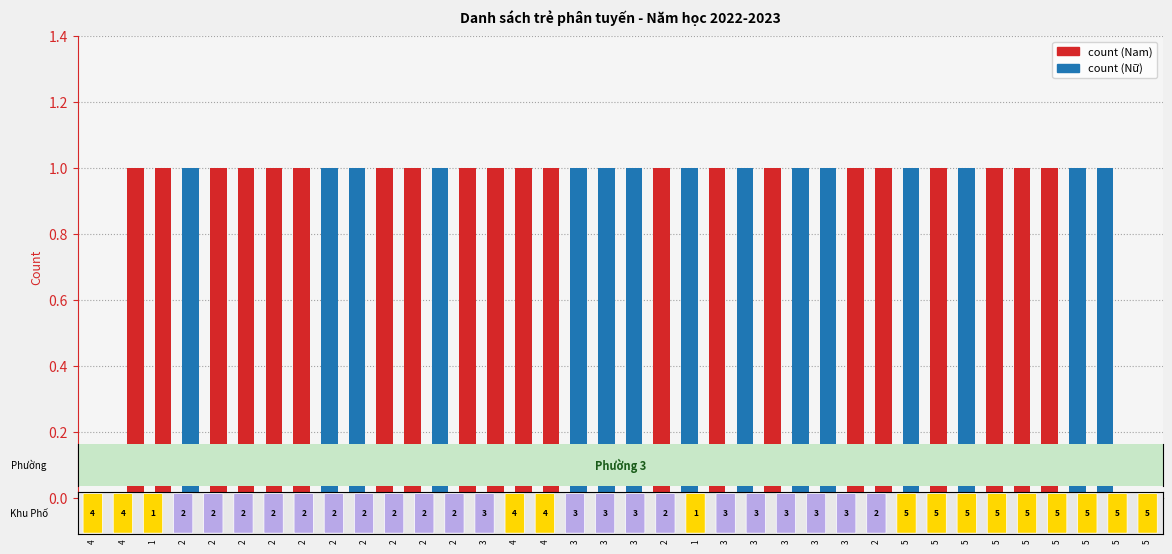

Is the value of count (Nam) at 2 greater than the value of count (Nữ) at 34?

Yes